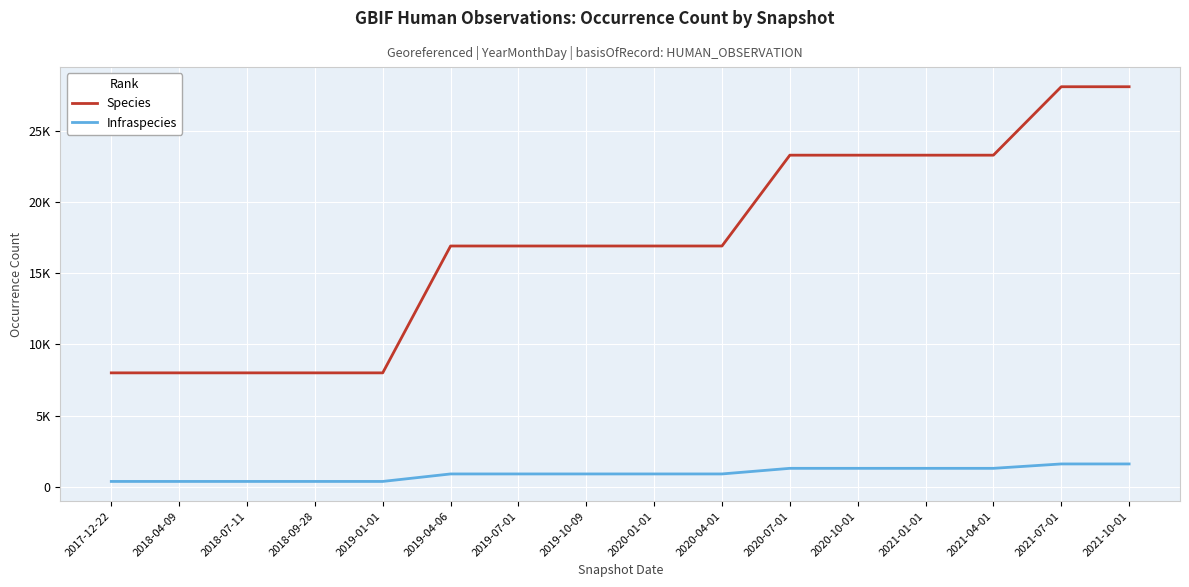

What are all the series names shown in the legend?

Species, Infraspecies